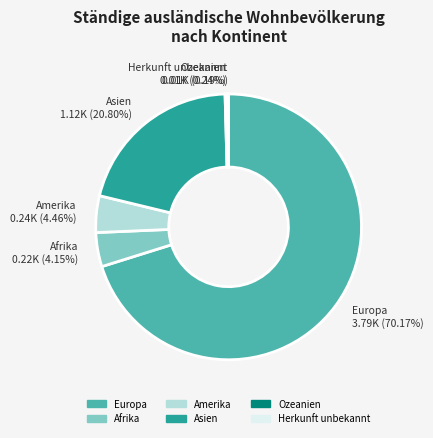

Between Afrika and Europa, which is larger?

Europa